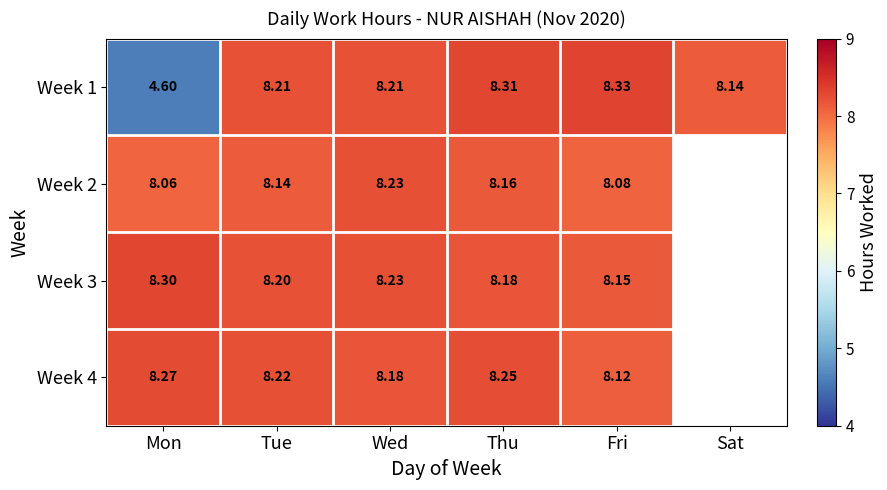

Is the value of Week 3 at Fri greater than the value of Week 1 at Tue?

No